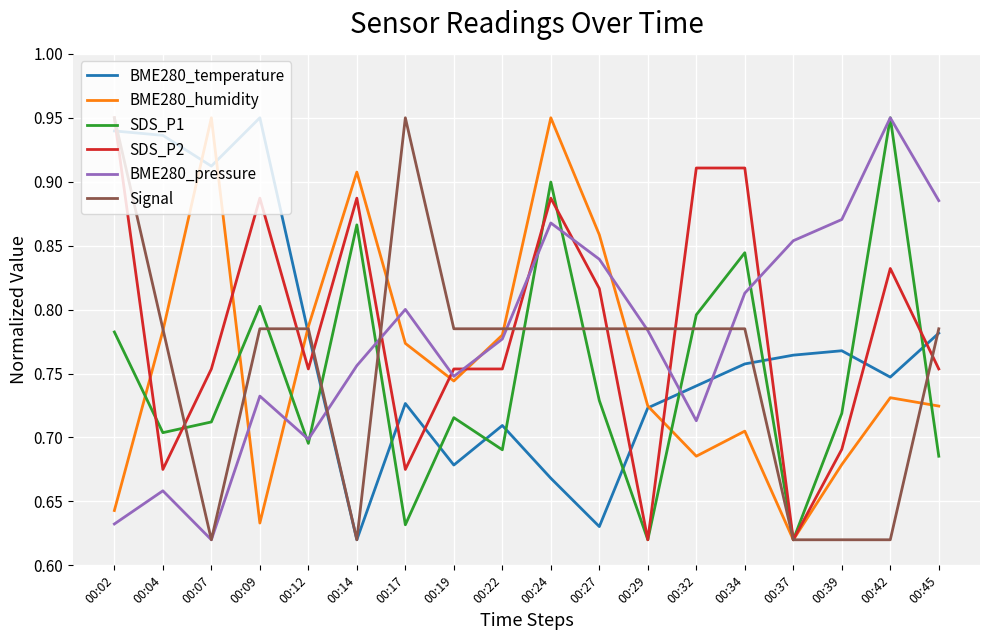

How many lines are shown in the chart?

6